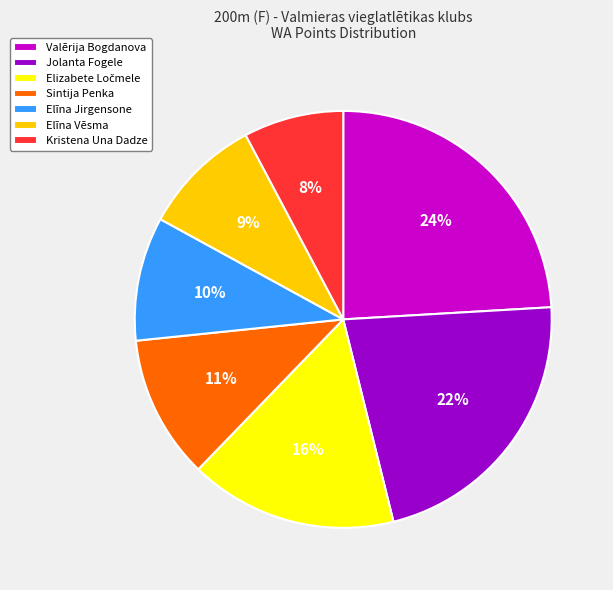

How many segments does this pie chart have?

7